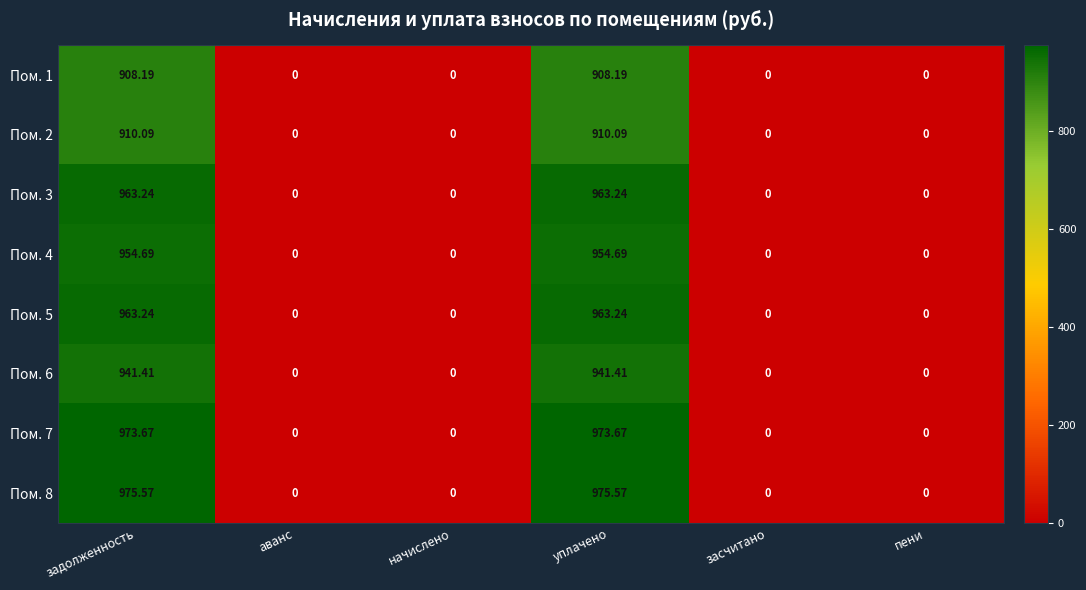

Is the value of Пом. 4 at начислено greater than the value of Пом. 1 at уплачено?

No